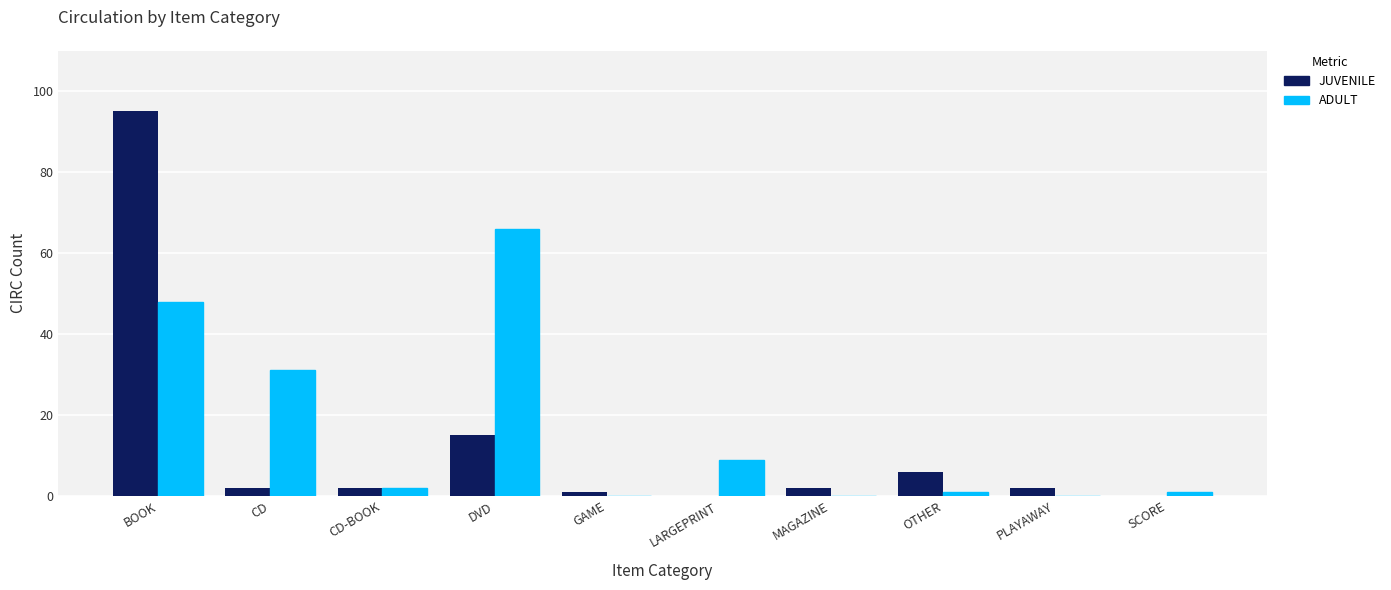

Where is ADULT nearest to the value 33?

CD